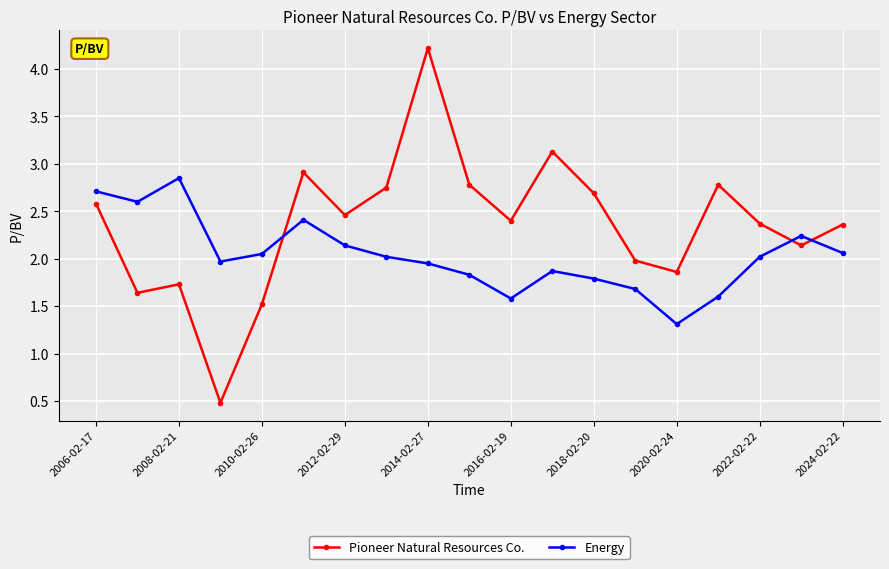

Rank the series by their maximum value, from highest to lowest.

Pioneer Natural Resources Co., Energy